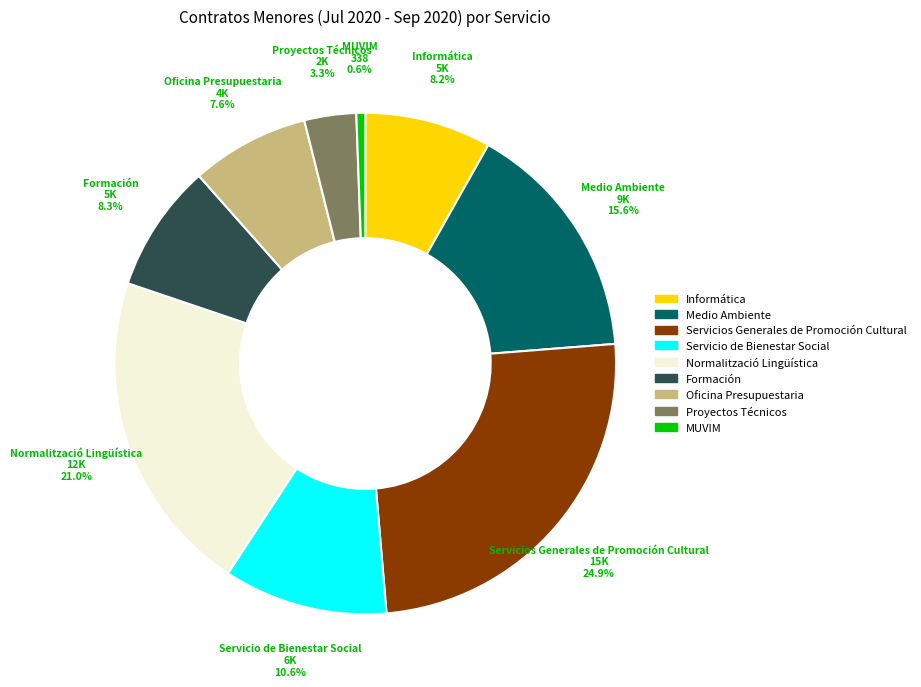

True or false: Proyectos Técnicos accounts for 12% of the total.

False